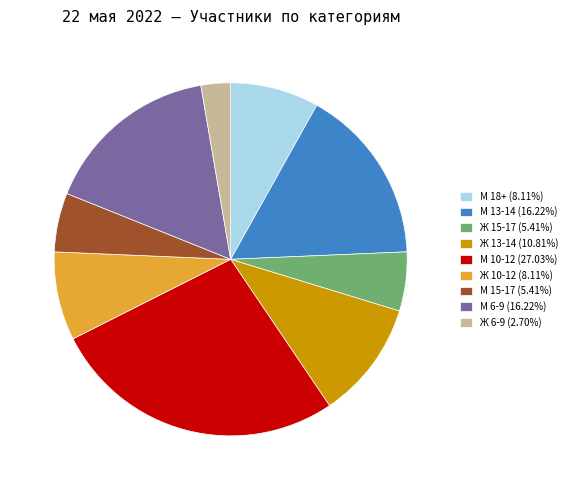

Between М 6-9 and Ж 15-17, which is larger?

М 6-9